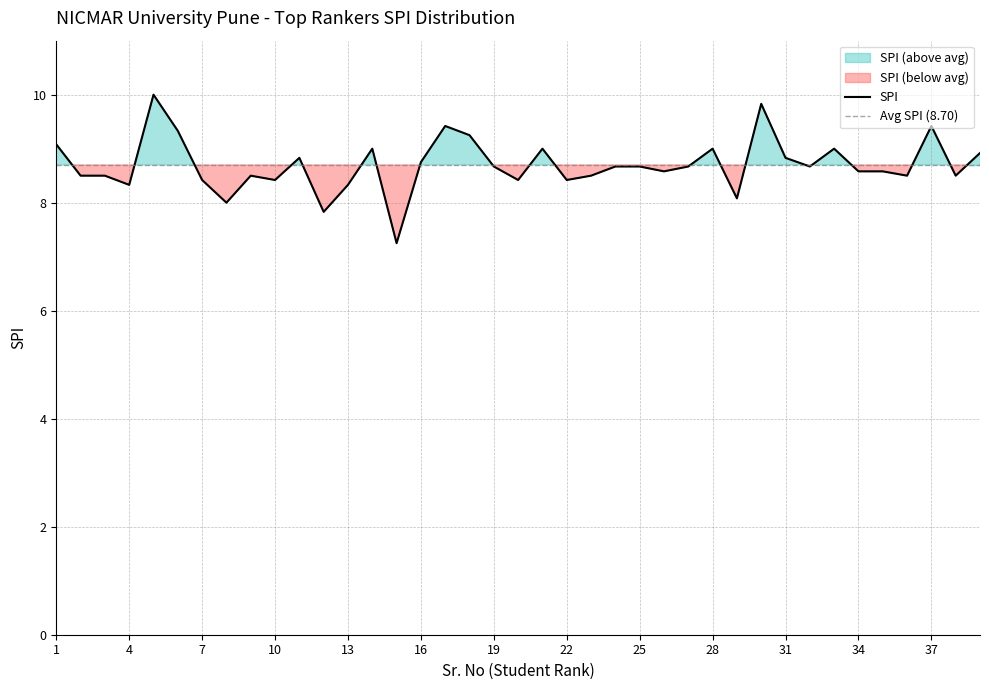

What is the difference between the values at 20 and 1?

0.7